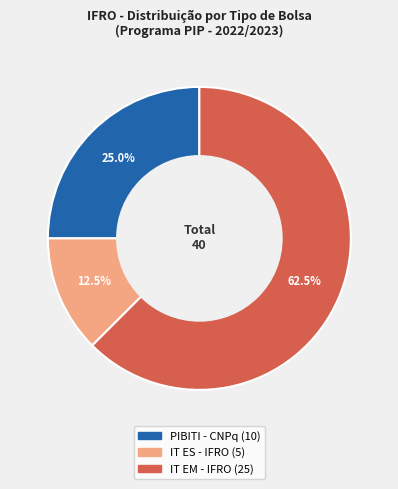

Is there any slice that represents more than half of the pie?

Yes